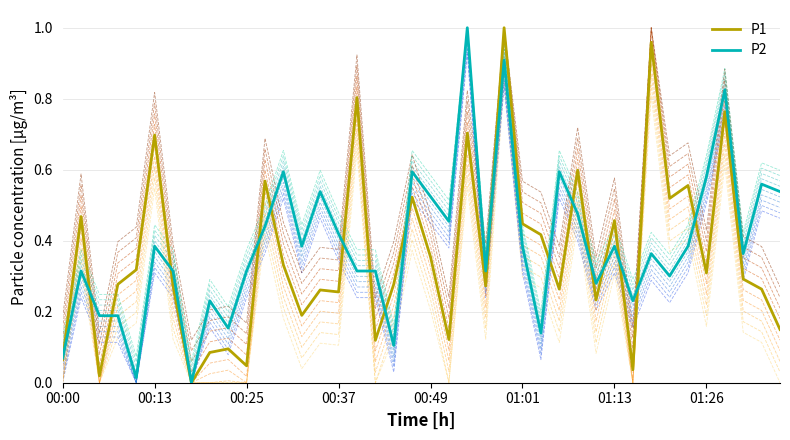

Does the chart have visible grid lines?

Yes